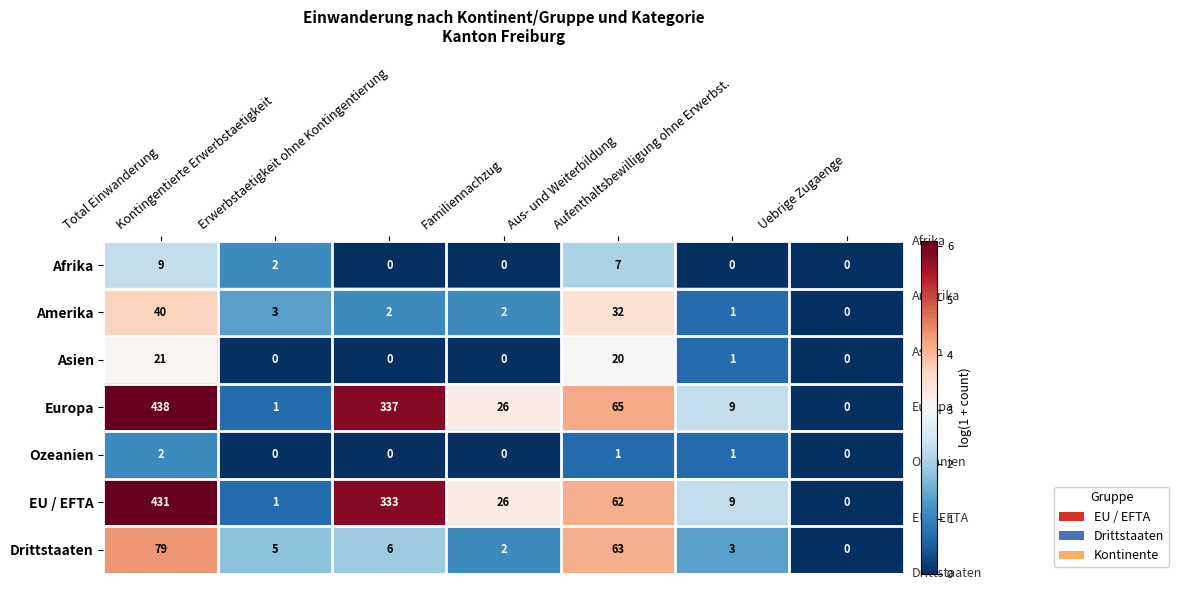

What is the maximum value shown in the chart?

438